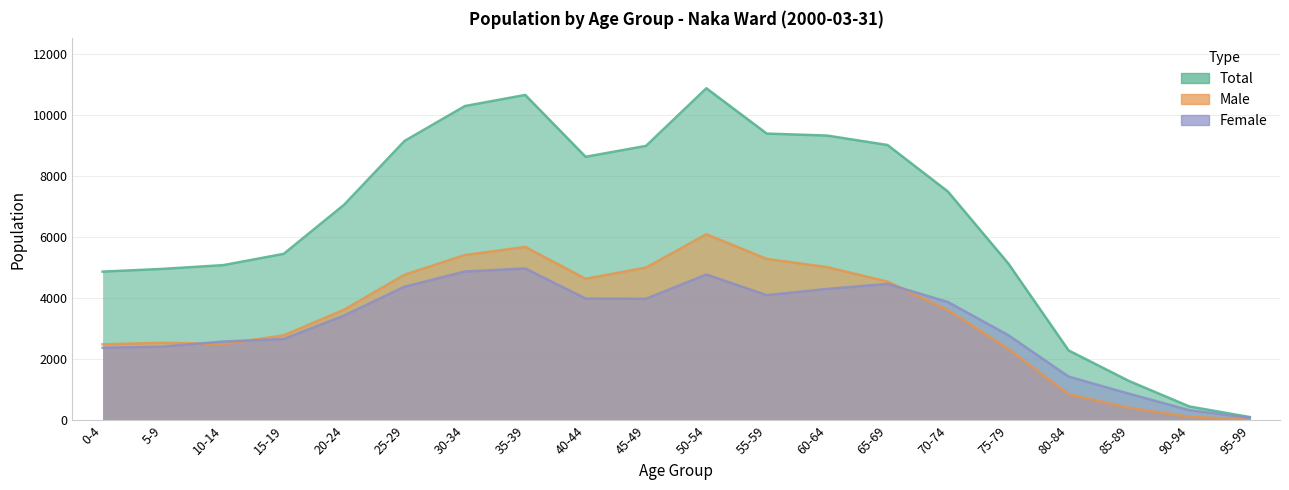

What is the label of the 19th point from the right?

5-9